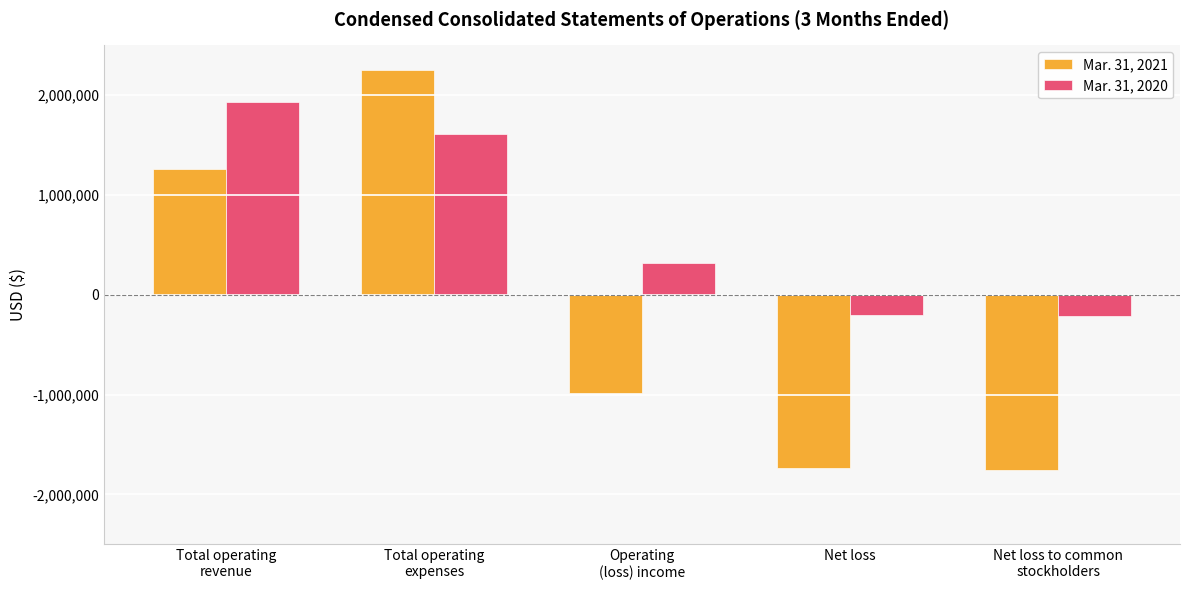

The value of Mar. 31, 2021 at Net loss to common
stockholders is -1758000. True or false?

True